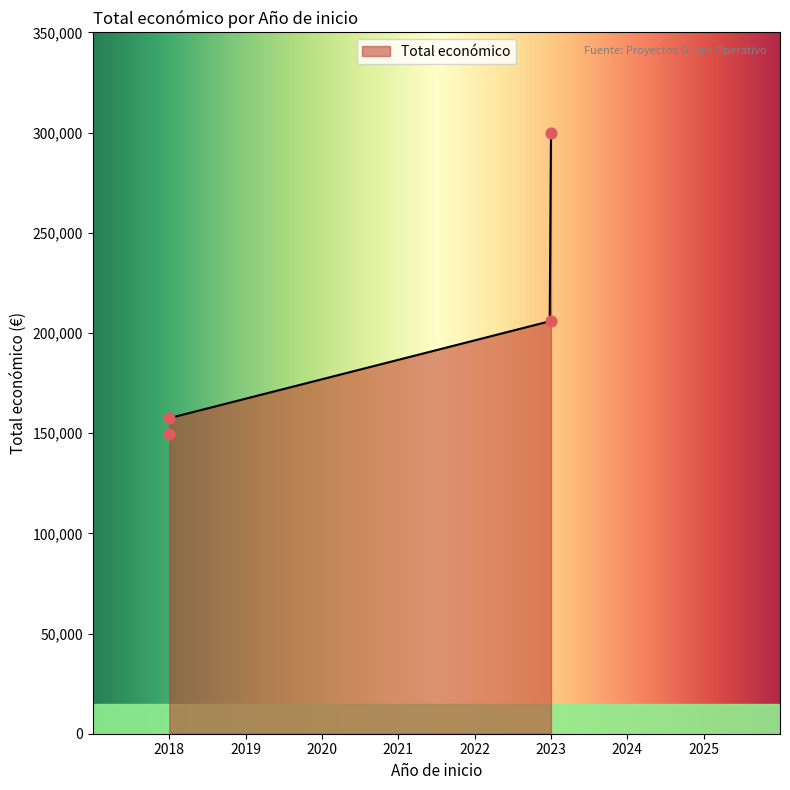

What is the change in value from 2023 to 2018?

-48508